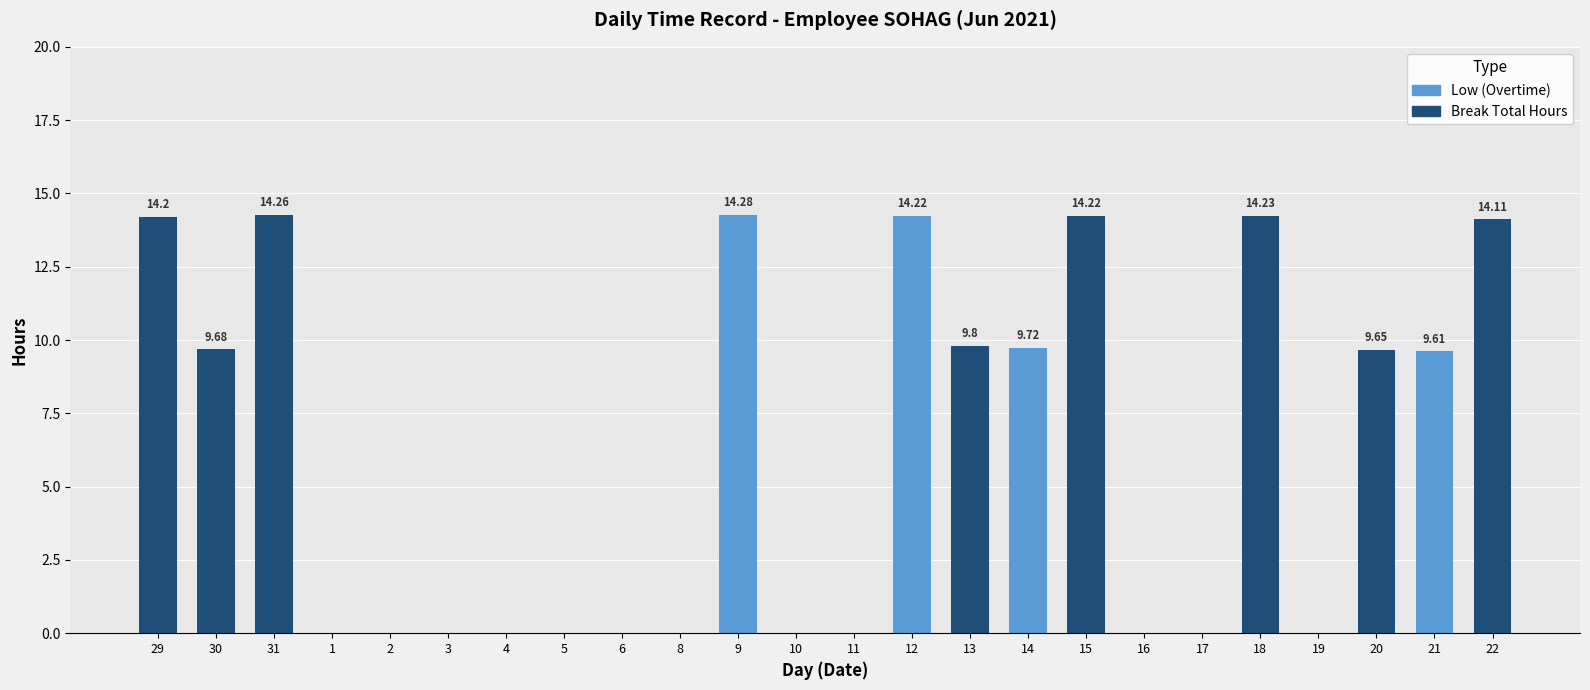

Between 9 and 19, which is larger?

9